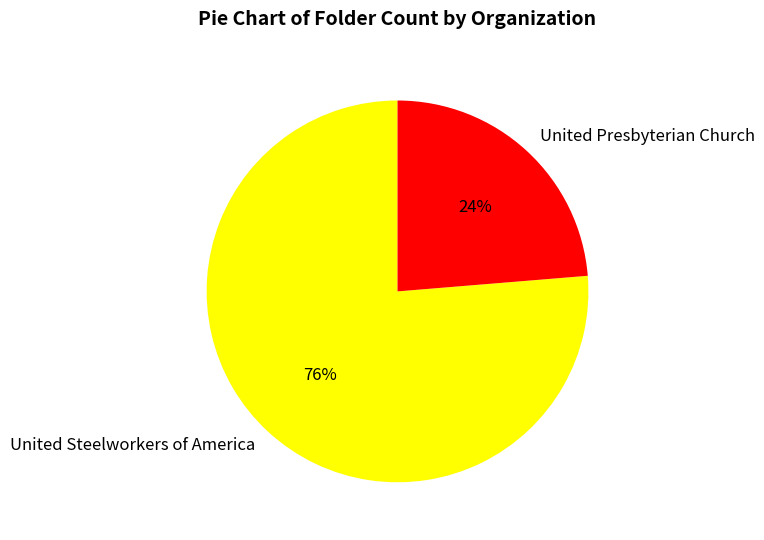

Which has a higher value, United Presbyterian Church or United Steelworkers of America?

United Steelworkers of America